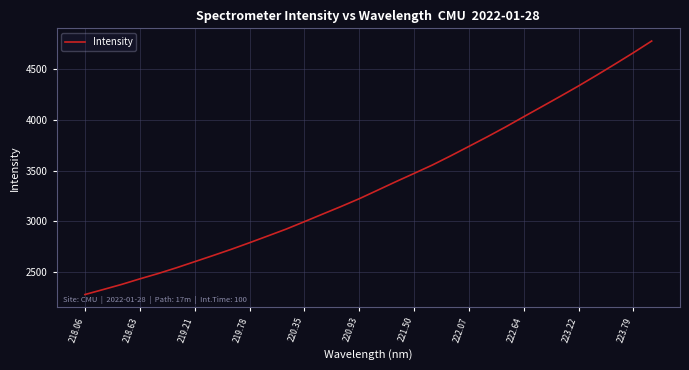

What is the smallest value displayed?

2274.5